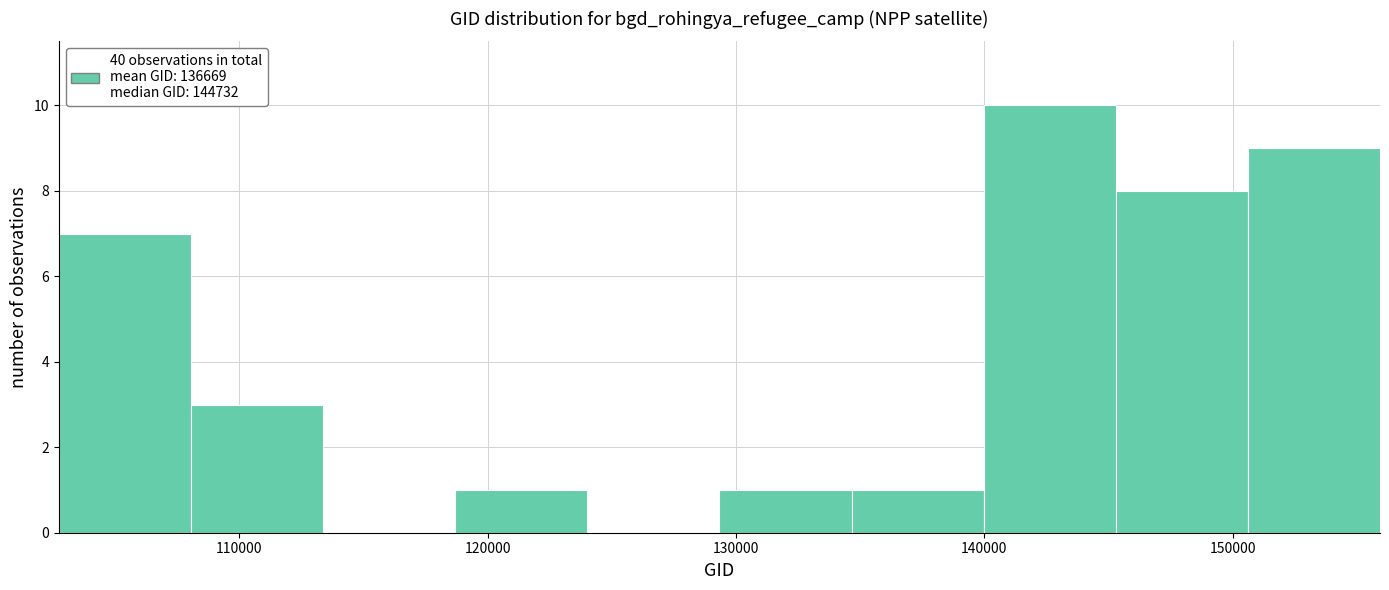

How tall is the bar that spans 140000 to 145000 on the x-axis? Neither the bar edges nor the heights are printed on the chart, so give them approximately, as read against the axes.

10